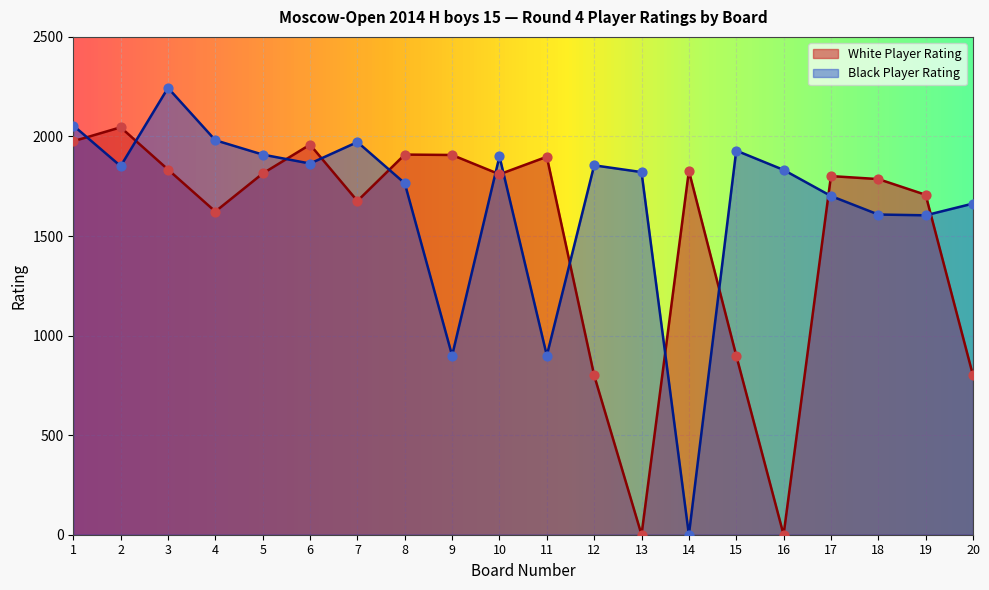

At how many categories does at least one series exceed 1335?

20